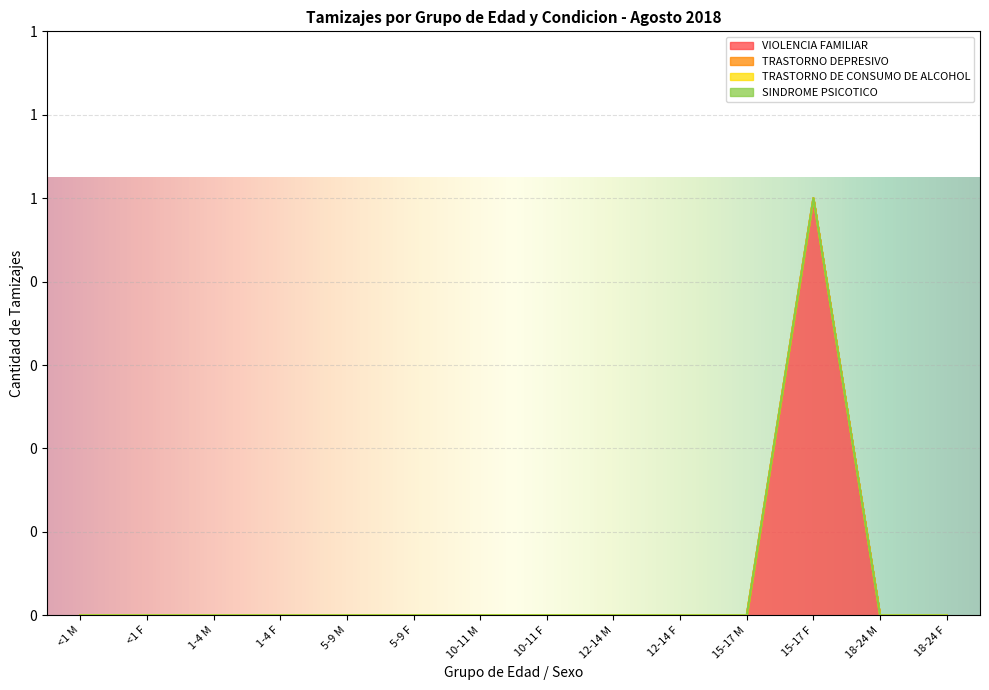

What is the greatest value displayed?

1